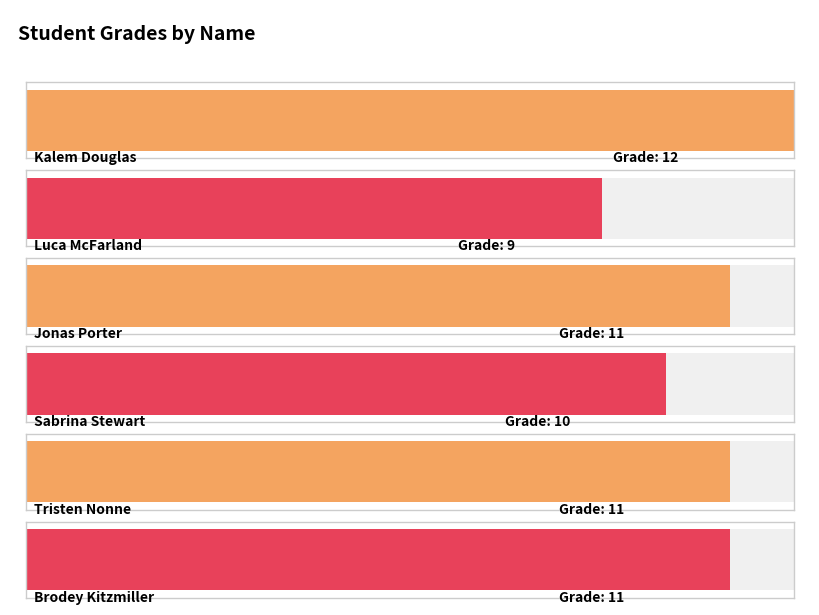

How many bars are there in total?

6